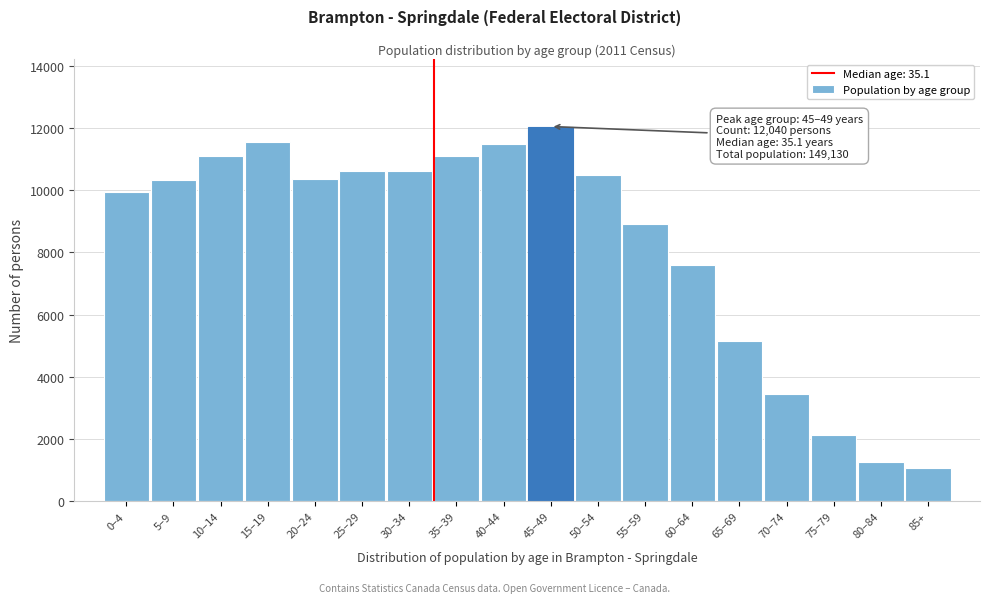

What is the difference between the values at 45–49 and 85+?

10960